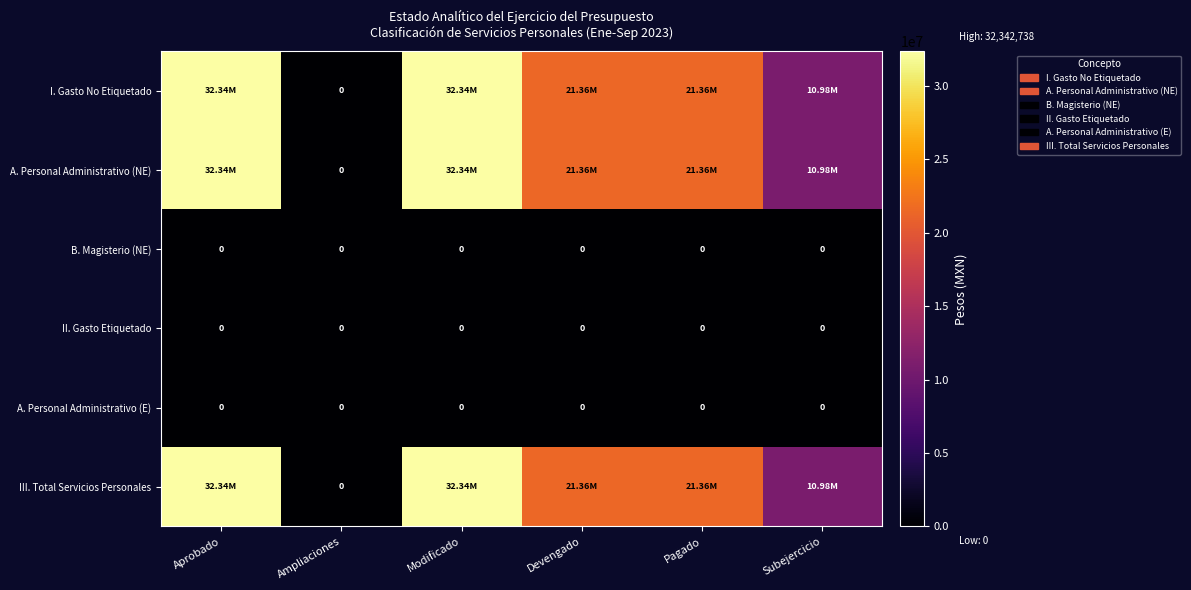

Rank the categories by A. Personal Administrativo (E) value from highest to lowest.

Aprobado, Ampliaciones, Modificado, Devengado, Pagado, Subejercicio